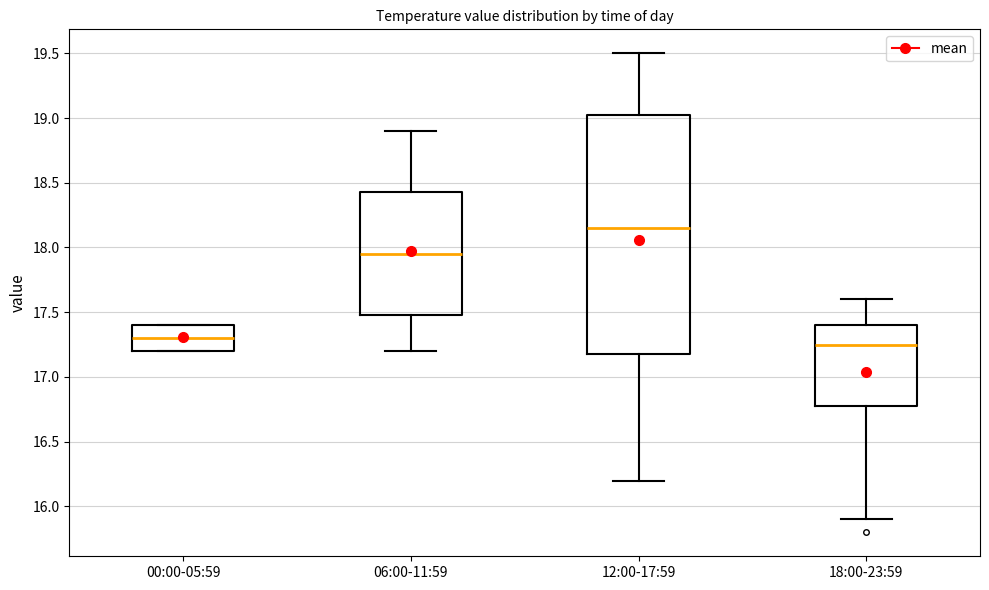

Reading left to right, transcribe this box plot: for each box, give where its median line is, the range the box spans, and where its two whiskers end, as read against the y-axis. The values are not printed on the chart, so give them approximately, as read against the axis.

00:00-05:59: median 17.30, box 17.20 to 17.40, whiskers 17.20 to 17.40
06:00-11:59: median 17.95, box 17.50 to 18.45, whiskers 17.20 to 18.90
12:00-17:59: median 18.15, box 17.20 to 19.05, whiskers 16.20 to 19.50
18:00-23:59: median 17.25, box 16.80 to 17.40, whiskers 15.90 to 17.60